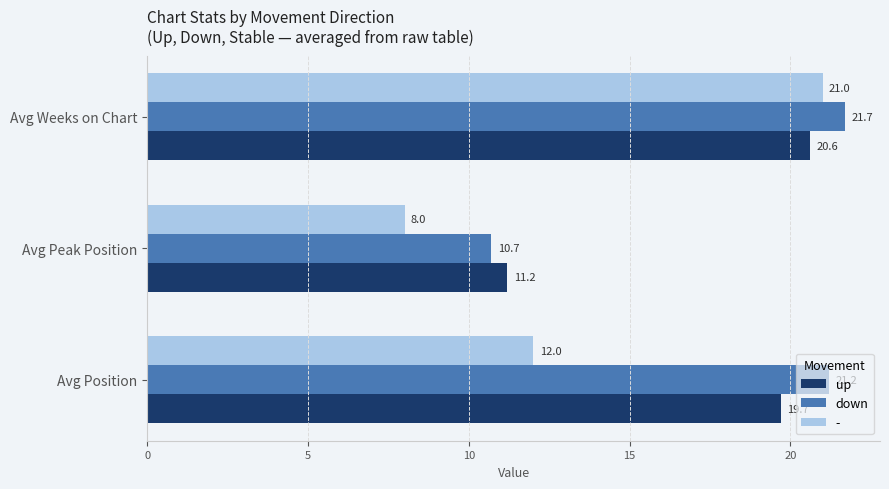

At how many categories does at least one series exceed 20?

2